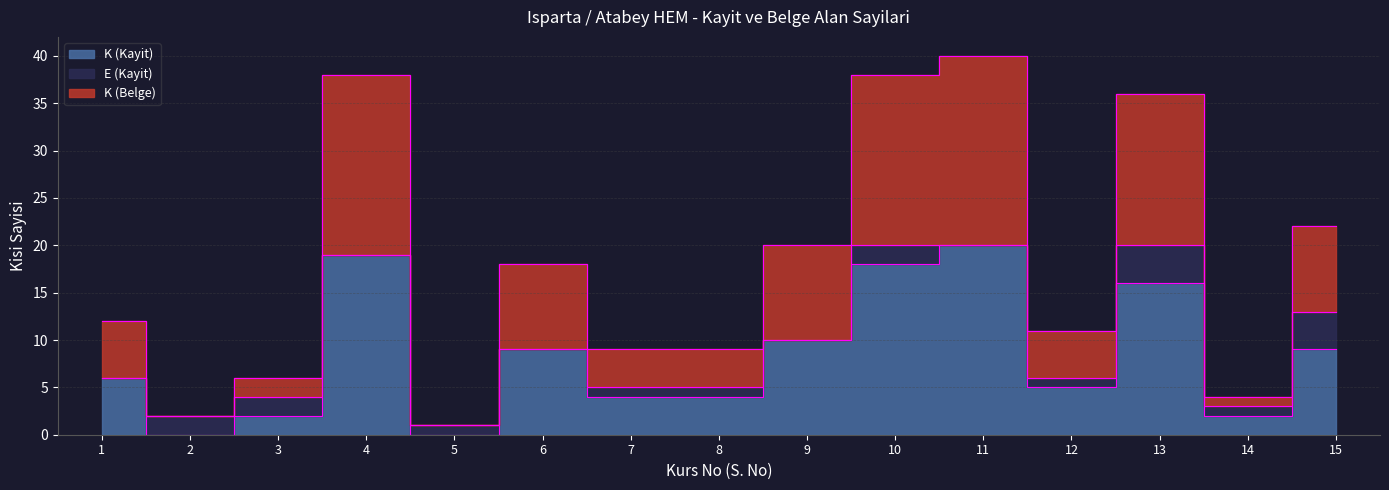

How many positive values does the K (Kayit) series have?

13